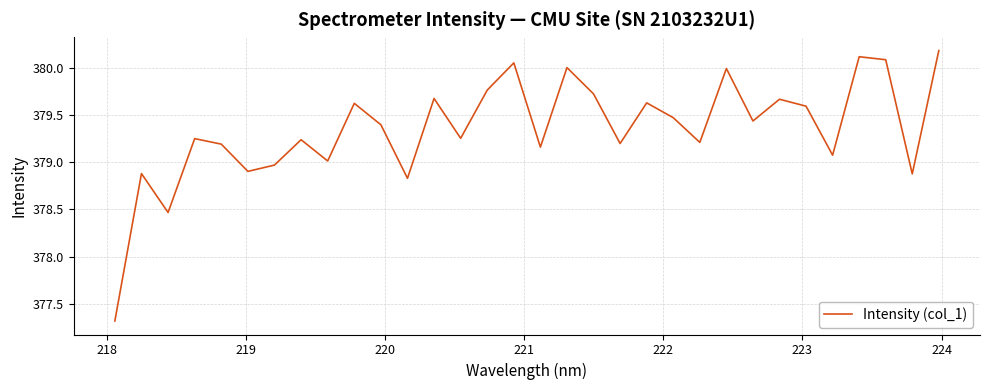

What is the minimum value shown in the chart?

377.3